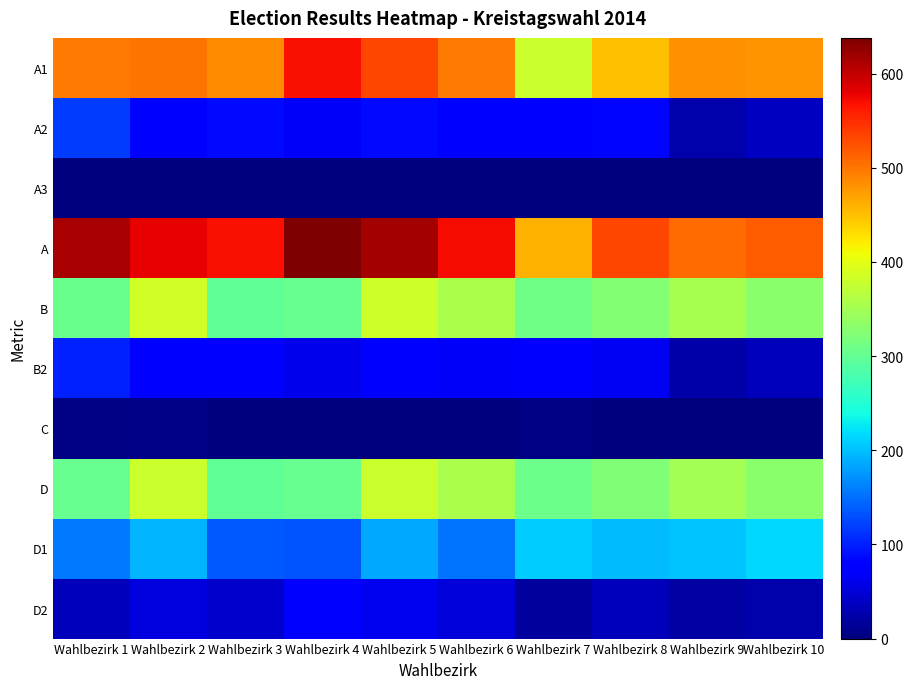

Which has a higher value, Wahlbezirk 8 or Wahlbezirk 2?

Wahlbezirk 2